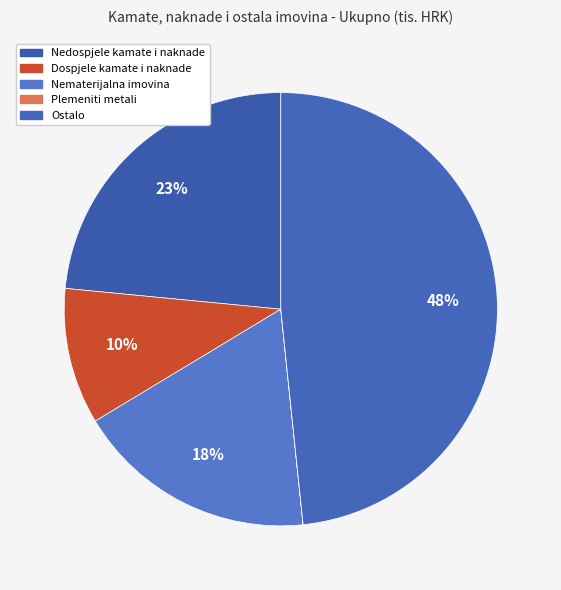

Is it true that Ostalo is 40% of the pie?

False